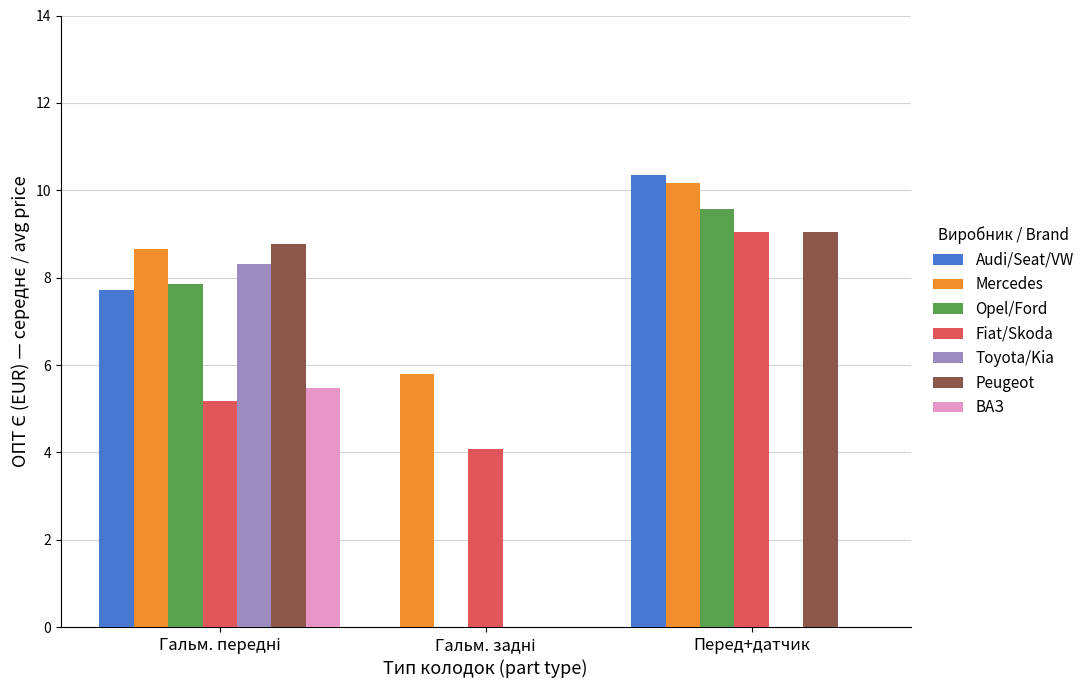

What are all the series names shown in the legend?

Audi/Seat/VW, Mercedes, Opel/Ford, Fiat/Skoda, Toyota/Kia, Peugeot, ВАЗ